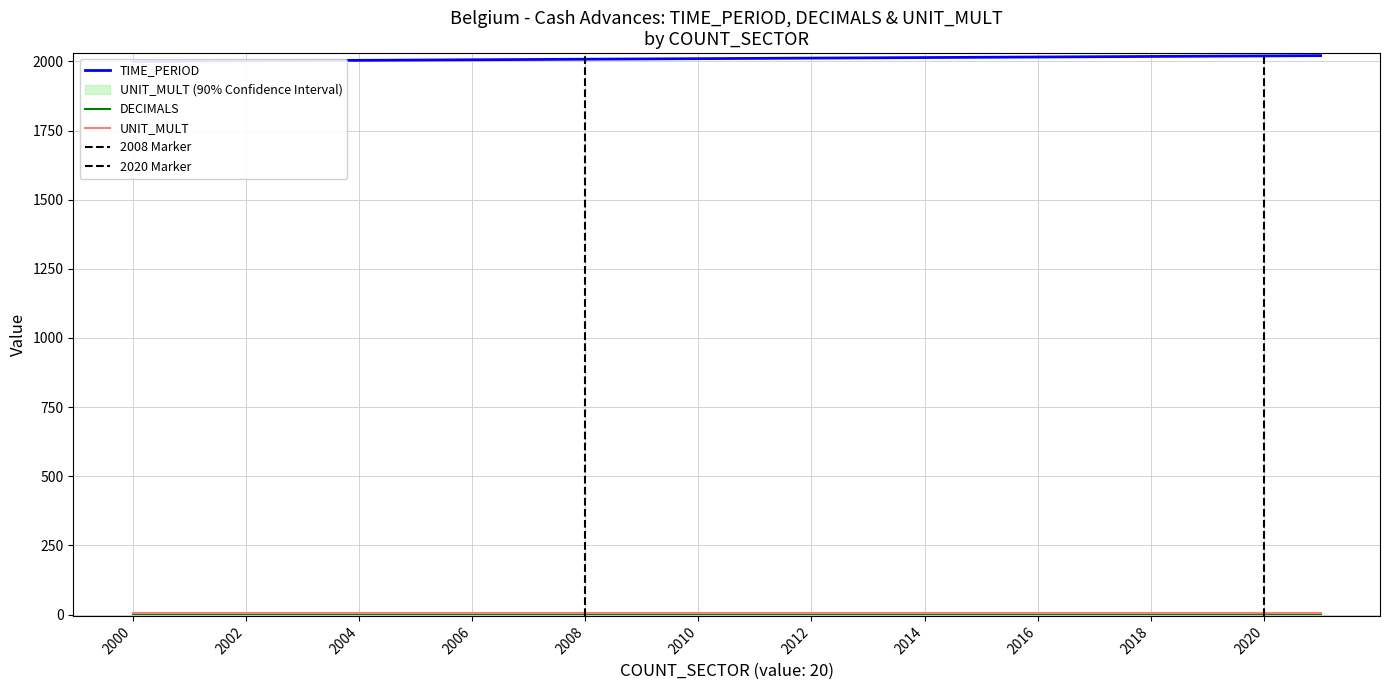

How many values in the TIME_PERIOD series exceed 2011?

10